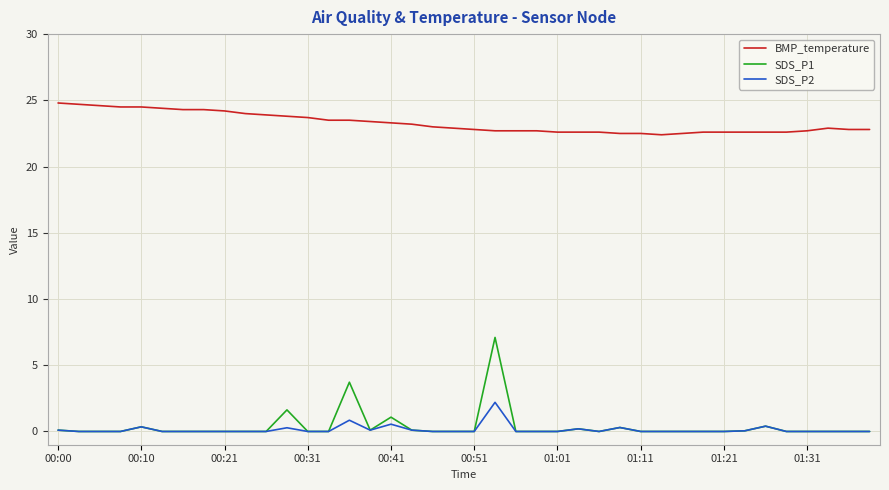

What is the greatest value displayed?

24.8